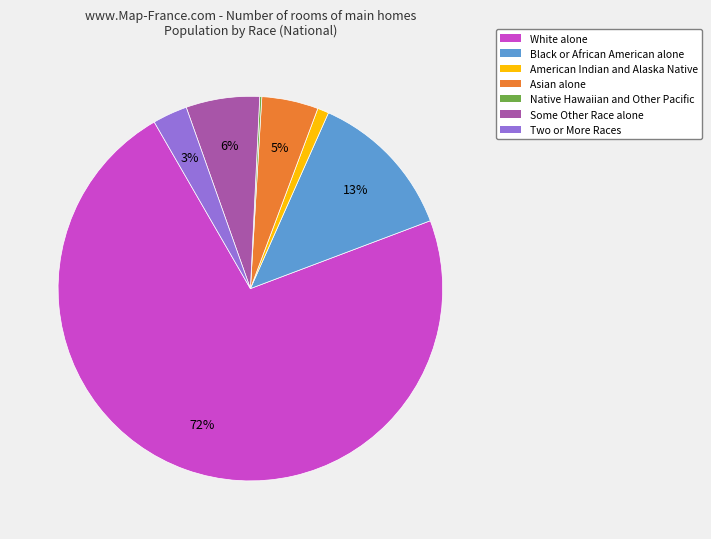

Combined, do American Indian and Alaska Native and Asian alone account for over 50%?

No